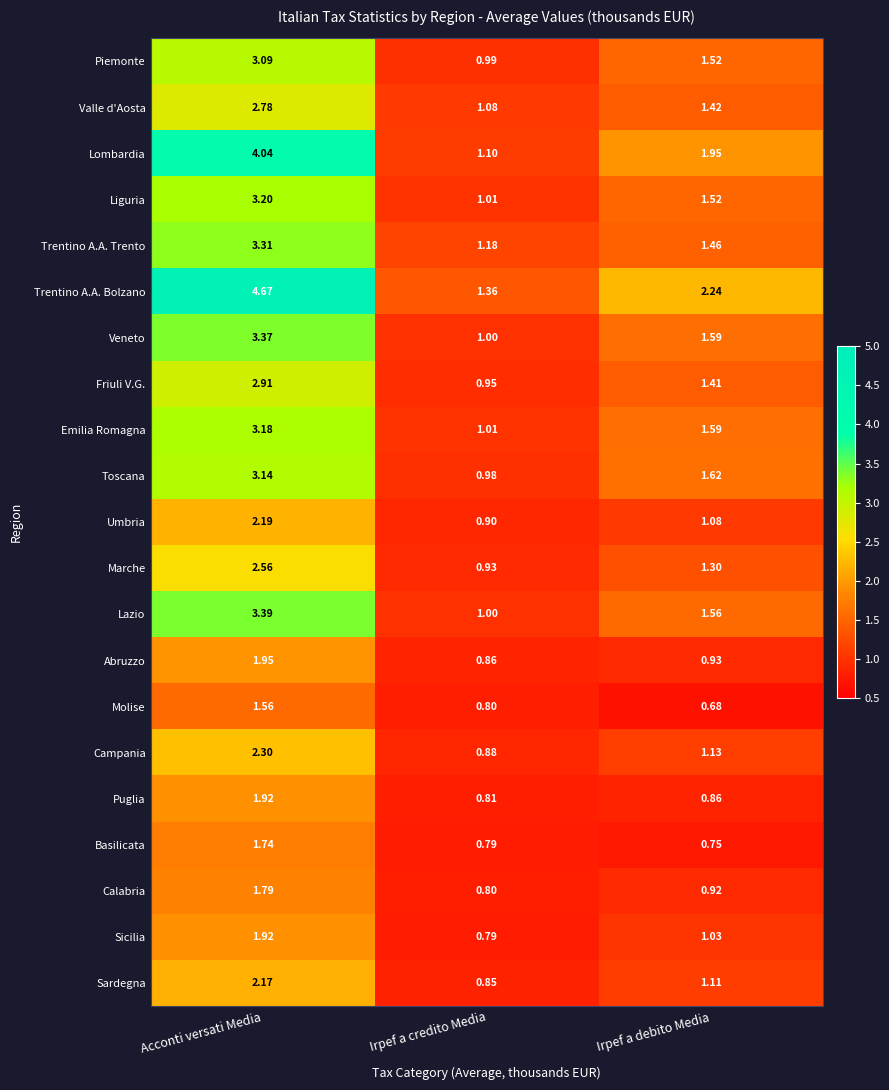

At which category does the chart reach its minimum across all series?

Irpef a debito Media